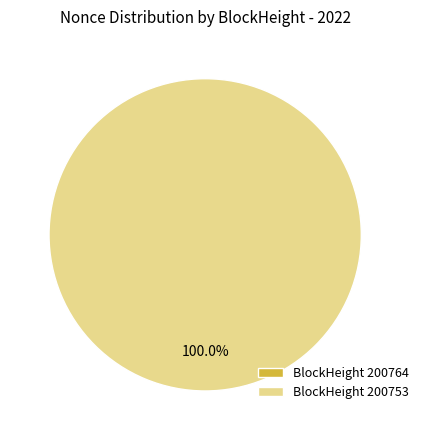

Does 200764 account for over 50% of the chart?

No